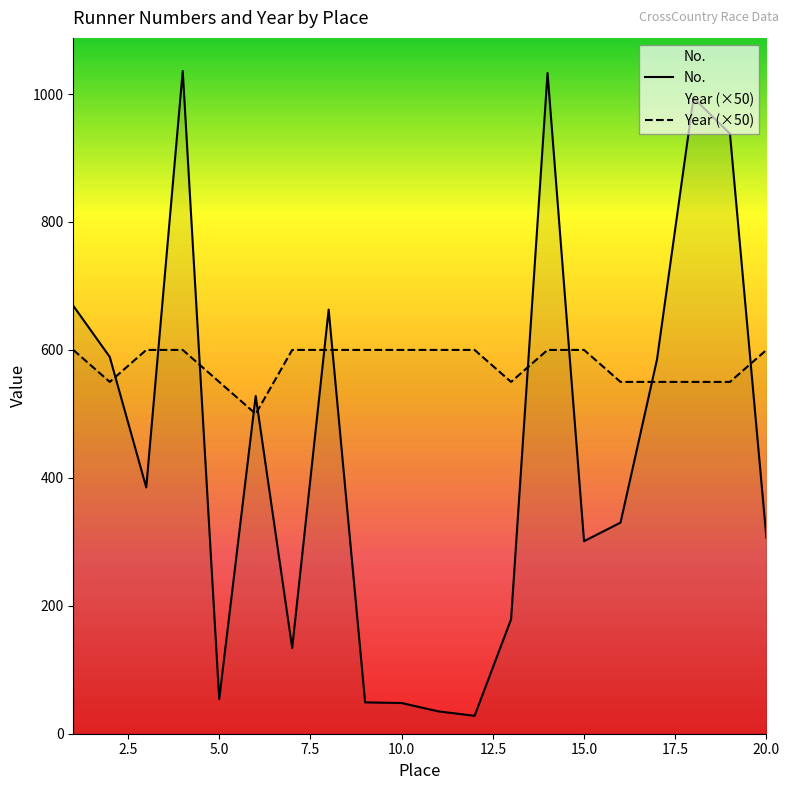

What is the spread (max minus min) of values at 1?

69